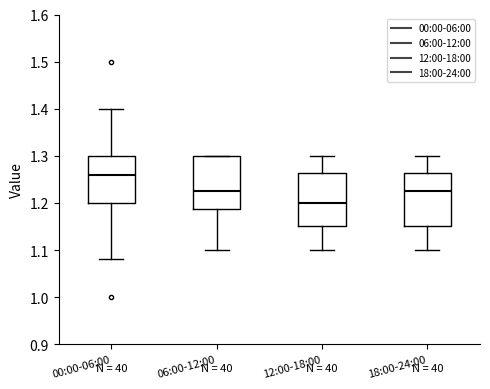

Which box has the highest median line?

00:00-06:00